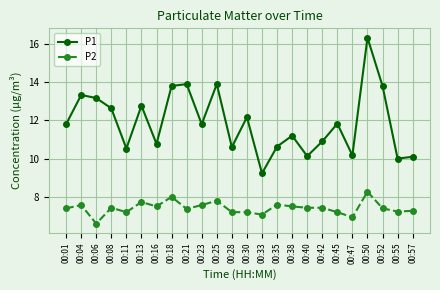

True or false: P2 has a value of 7.1 at 00:33.

True